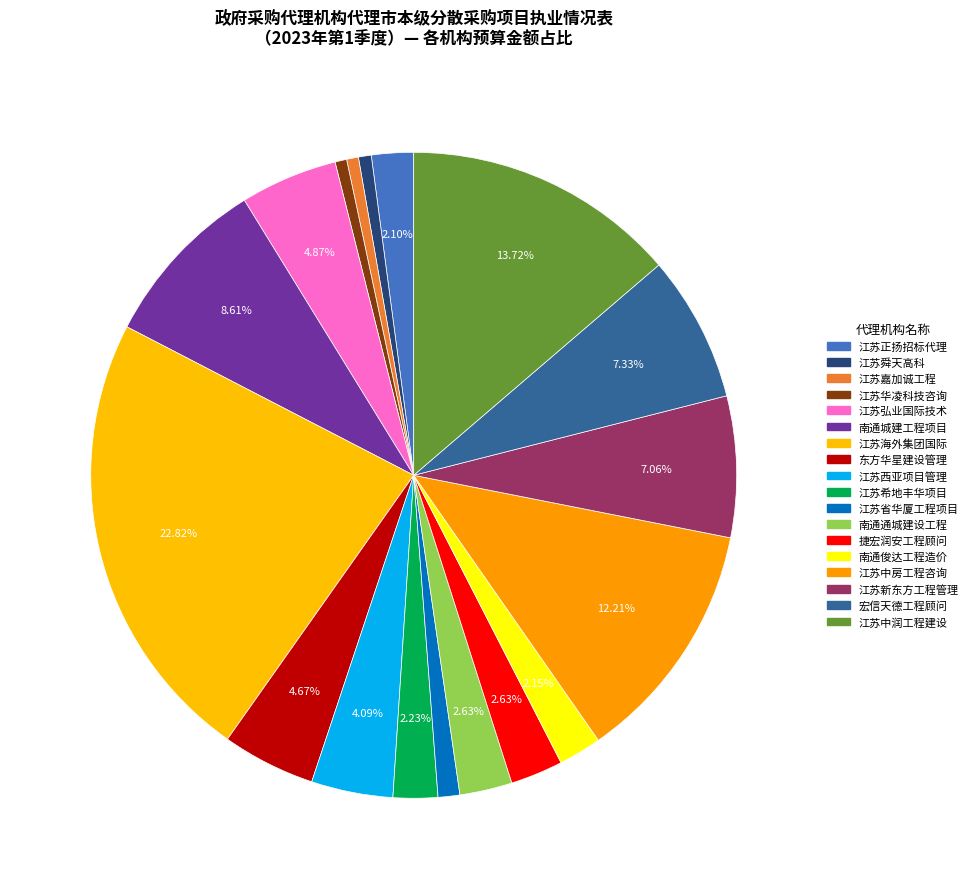

How many slices are in this pie chart?

18